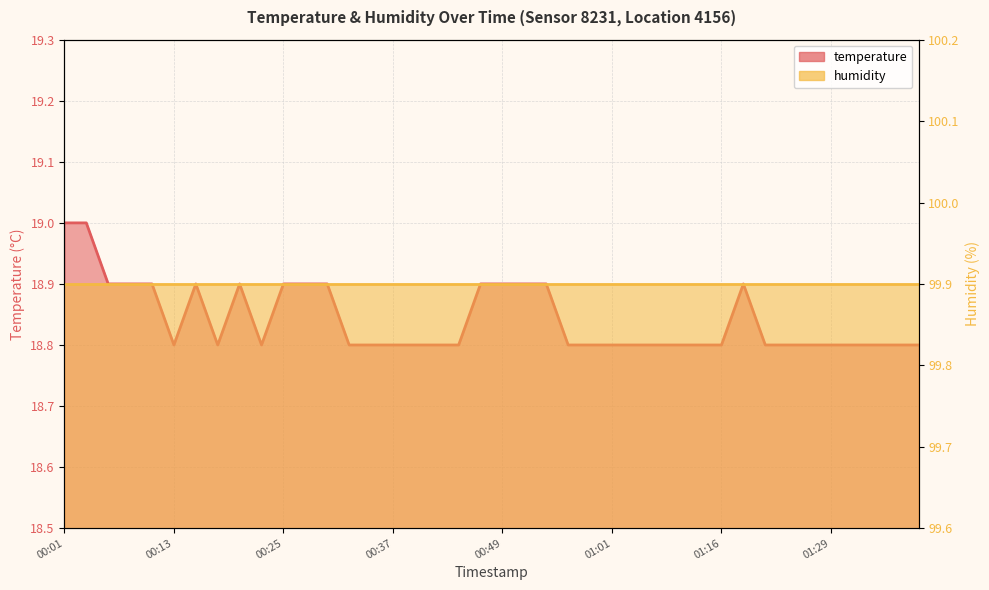

Between 01:31 and 01:09, which is larger?

01:31